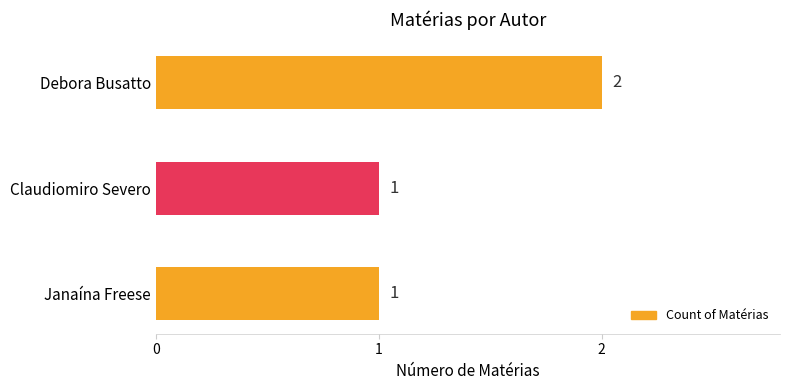

Approximately how many times larger is the value at Janaína Freese compared to Claudiomiro Severo?

1.0